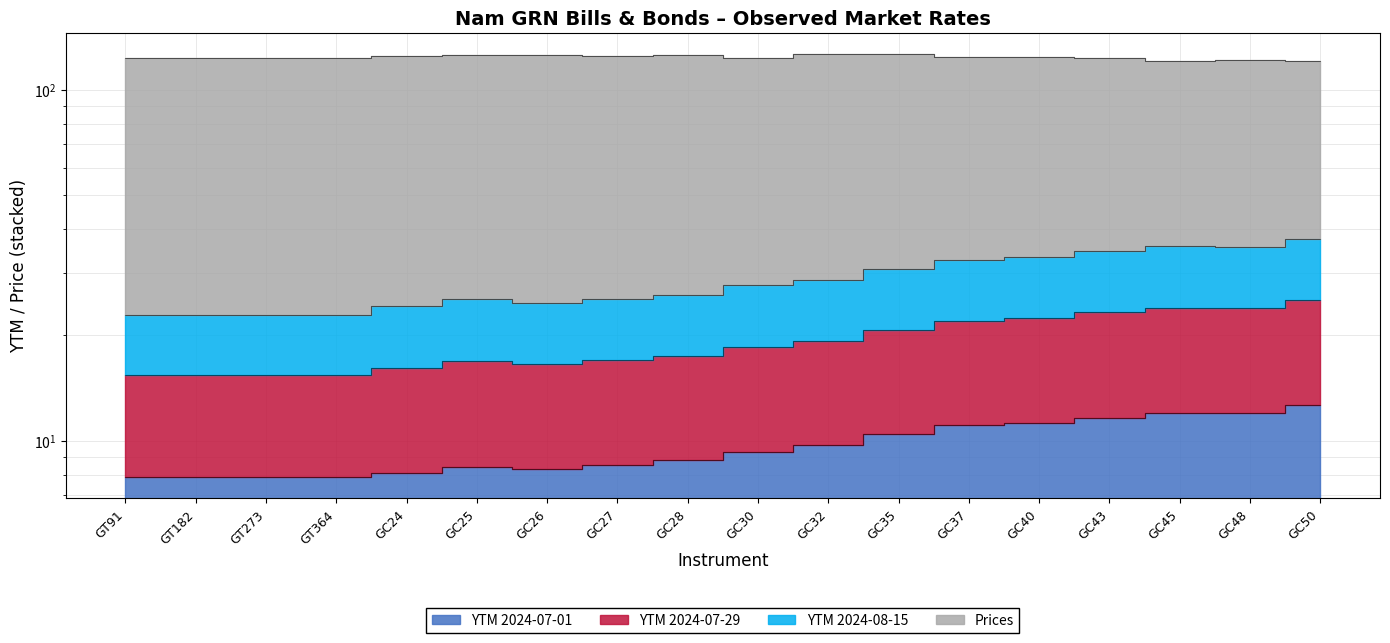

At which category is the sum across all series the highest?

GC50